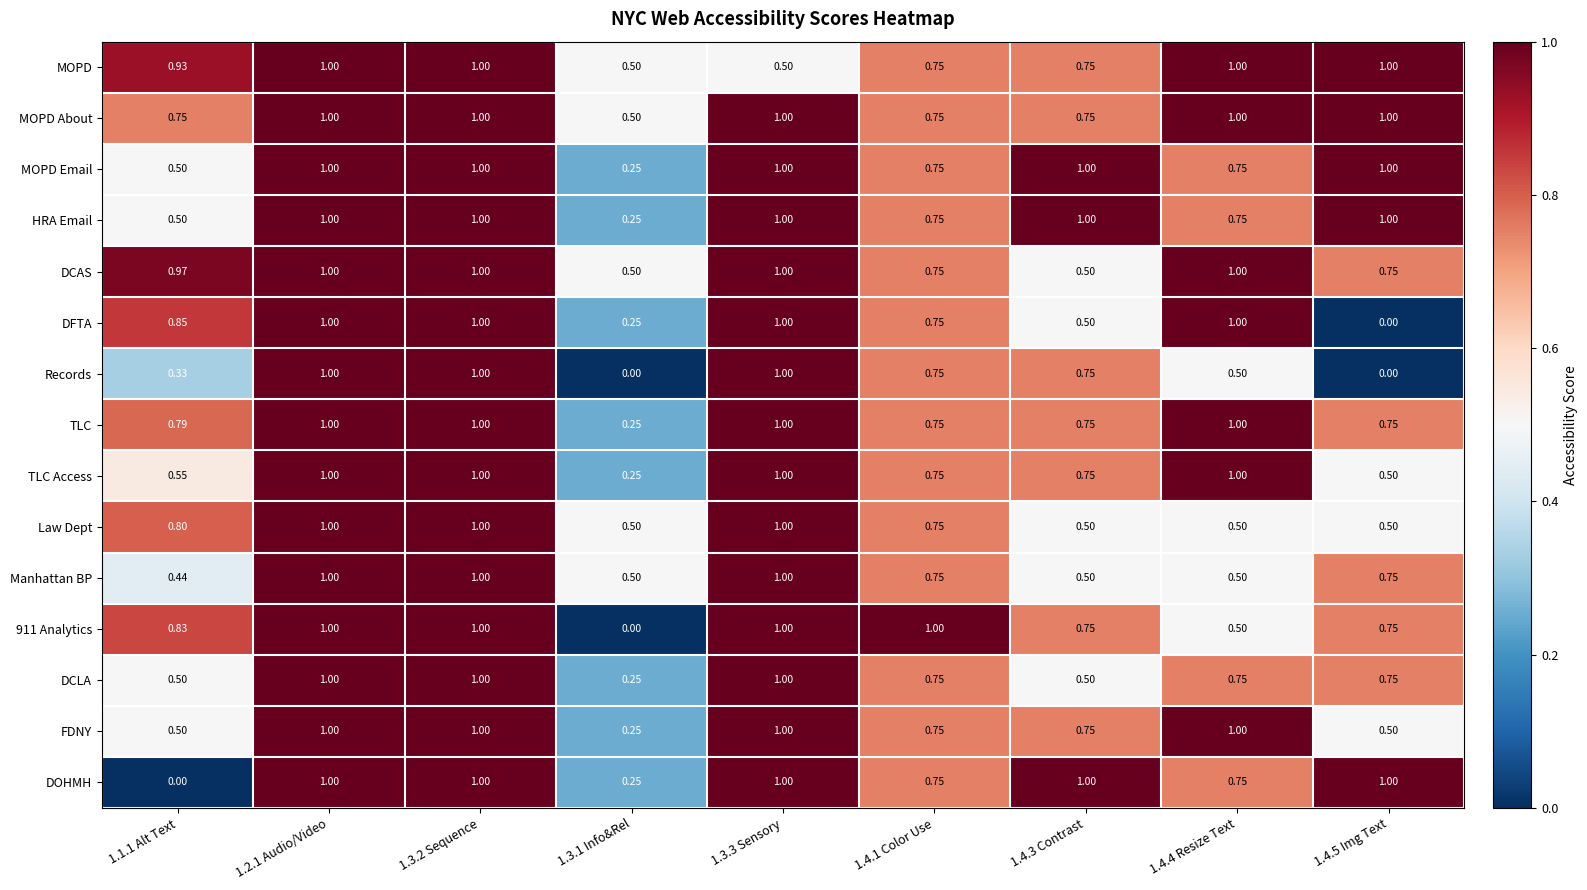

Which series changed the most between 1.1.1 Alt Text and 1.4.4 Resize Text?

DOHMH